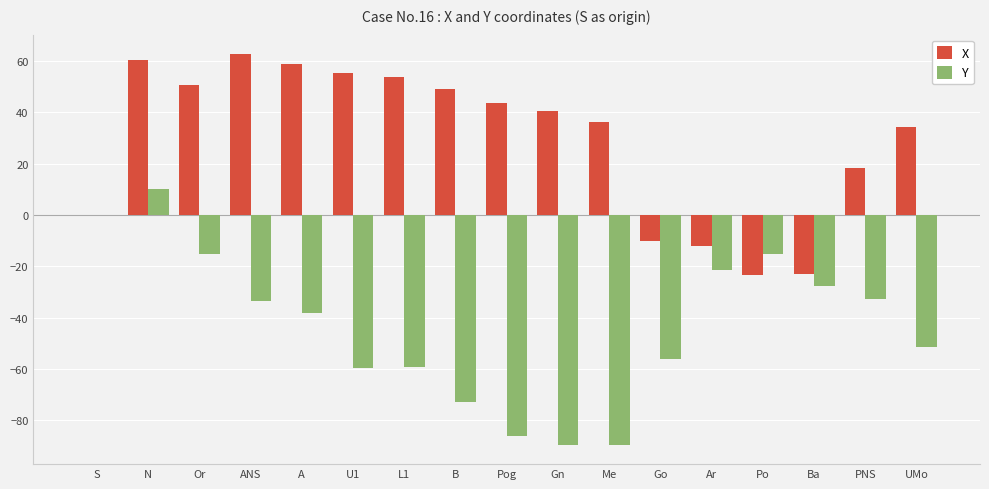

Which series changed the most between N and PNS?

Y